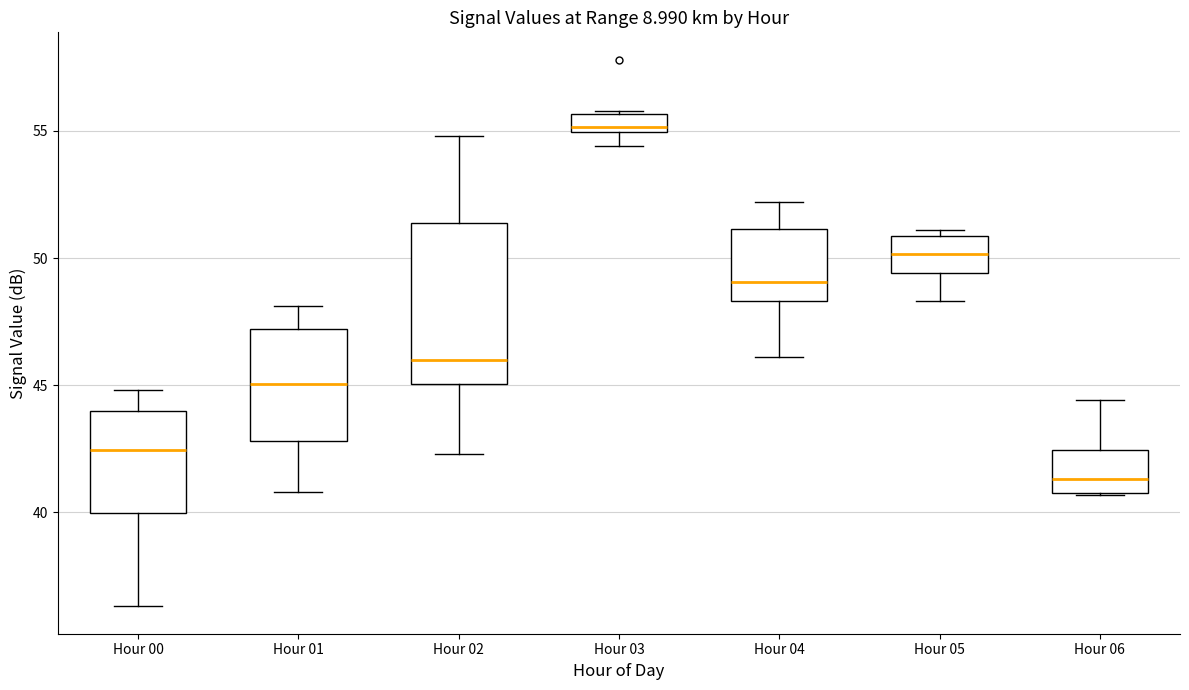

Comparing the boxes themselves (not the whiskers), which one is the tallest?

Hour 02